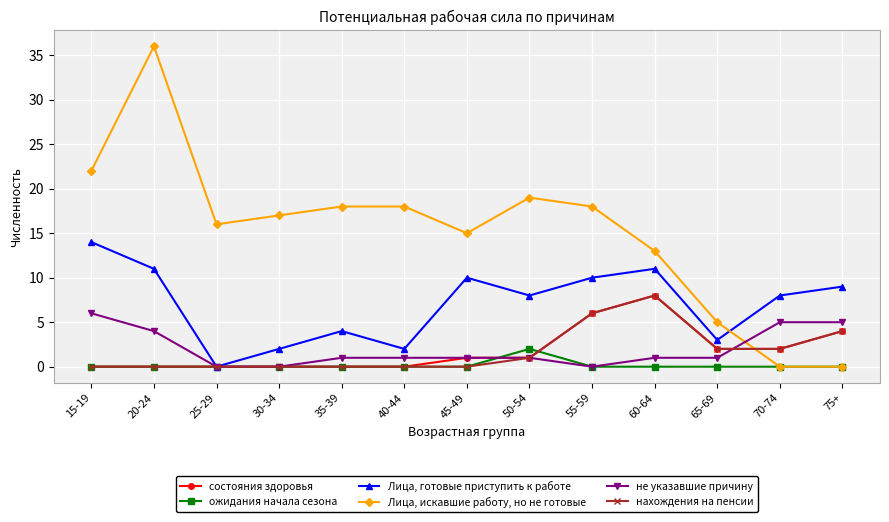

Reading left to right, list all the values displayed in this chart.

состояния здоровья: 15-19=0	20-24=0	25-29=0	30-34=0	35-39=0	40-44=0	45-49=1	50-54=1	55-59=6	60-64=8	65-69=2	70-74=2	75+=4
ожидания начала сезона: 15-19=0	20-24=0	25-29=0	30-34=0	35-39=0	40-44=0	45-49=0	50-54=2	55-59=0	60-64=0	65-69=0	70-74=0	75+=0
Лица, готовые приступить к работе: 15-19=14	20-24=11	25-29=0	30-34=2	35-39=4	40-44=2	45-49=10	50-54=8	55-59=10	60-64=11	65-69=3	70-74=8	75+=9
Лица, искавшие работу, но не готовые: 15-19=22	20-24=36	25-29=16	30-34=17	35-39=18	40-44=18	45-49=15	50-54=19	55-59=18	60-64=13	65-69=5	70-74=0	75+=0
не указавшие причину: 15-19=6	20-24=4	25-29=0	30-34=0	35-39=1	40-44=1	45-49=1	50-54=1	55-59=0	60-64=1	65-69=1	70-74=5	75+=5
нахождения на пенсии: 15-19=0	20-24=0	25-29=0	30-34=0	35-39=0	40-44=0	45-49=0	50-54=1	55-59=6	60-64=8	65-69=2	70-74=2	75+=4